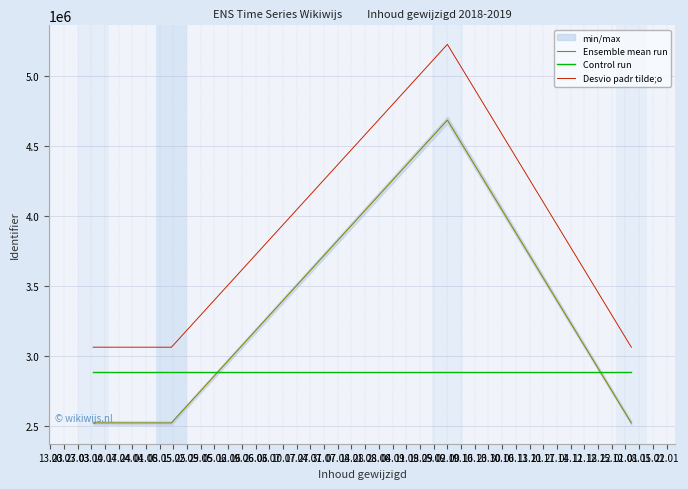

How many interior local peaks does the Ensemble mean run series have?

1